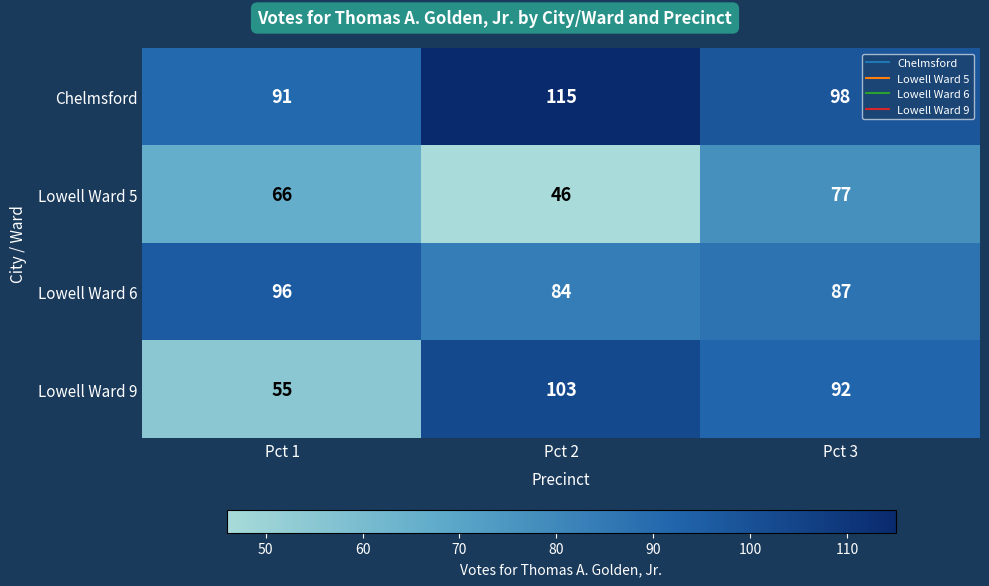

At which category does the chart reach its peak across all series?

Pct 2